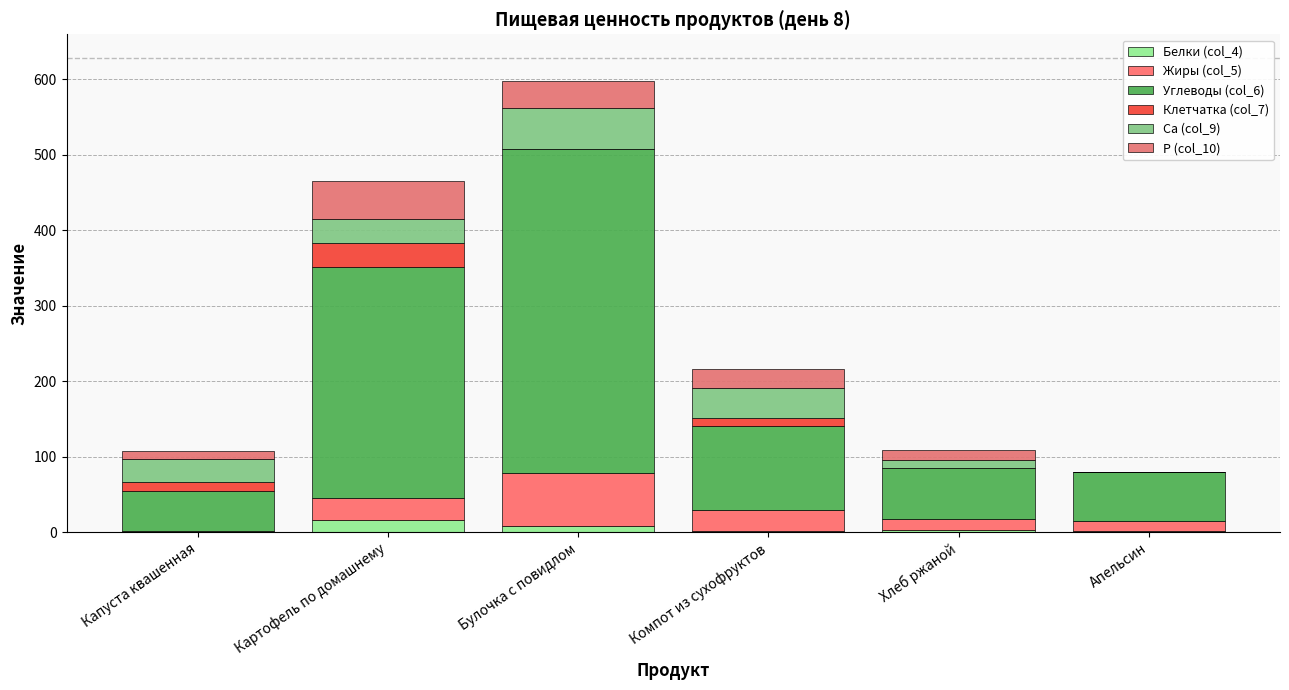

Are the bars grouped side by side (vs. stacked)?

No